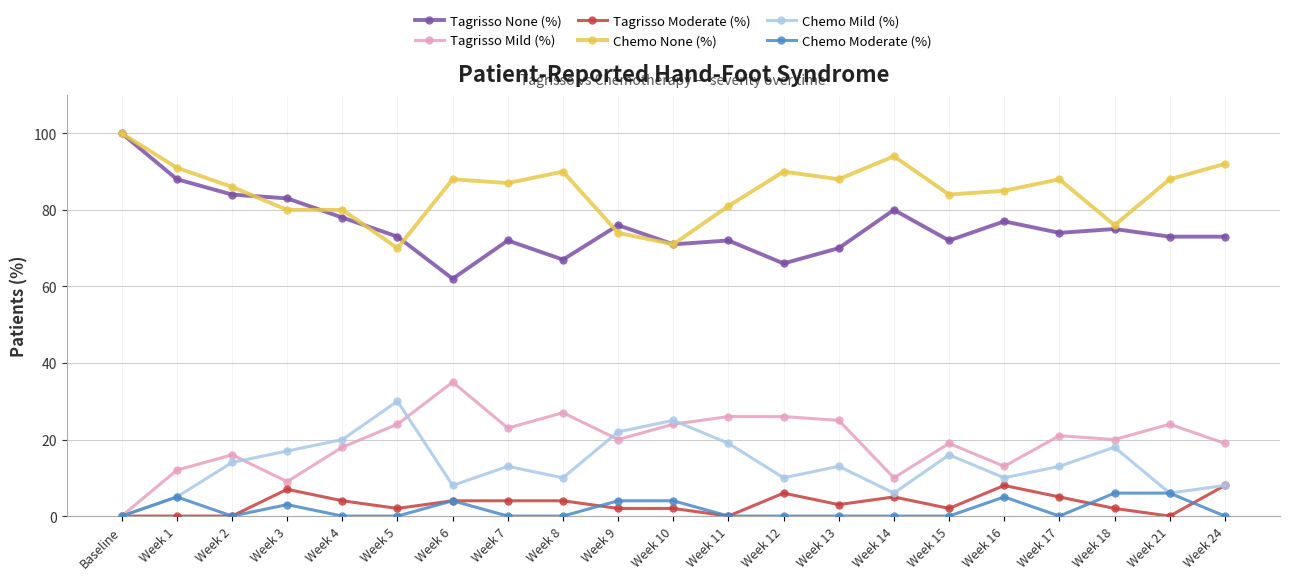

Is the value of Chemo Moderate (%) at Week 9 greater than the value of Chemo None (%) at Week 1?

No